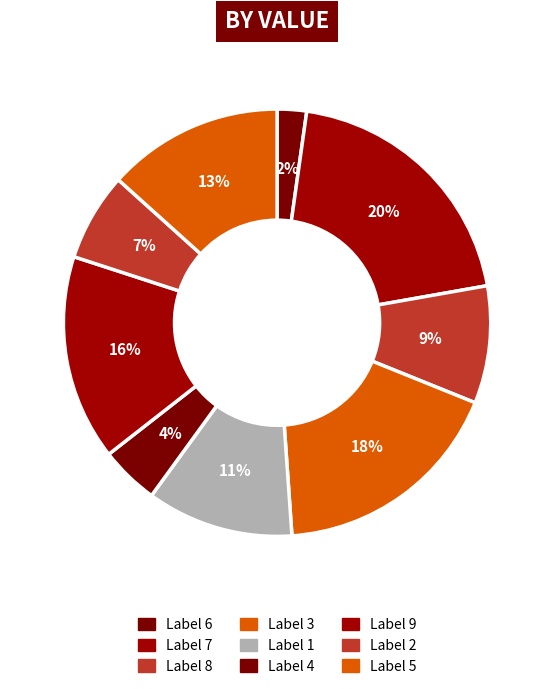

To the nearest percent, what is the average slice percentage?

11%